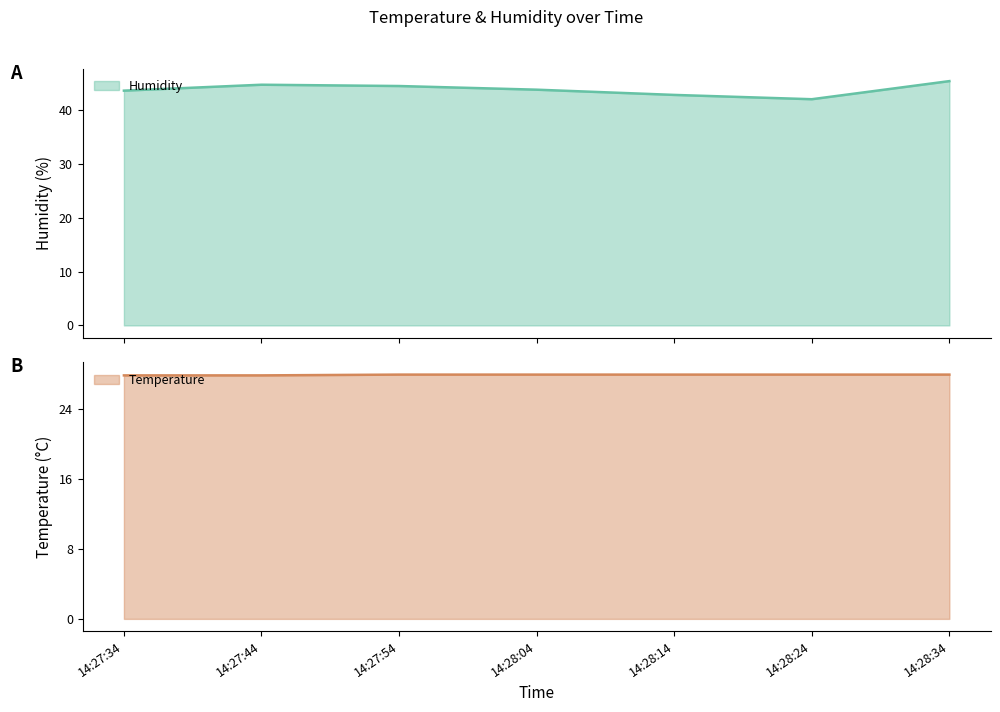

Rank the series by their average value, from highest to lowest.

Humidity, Temperature